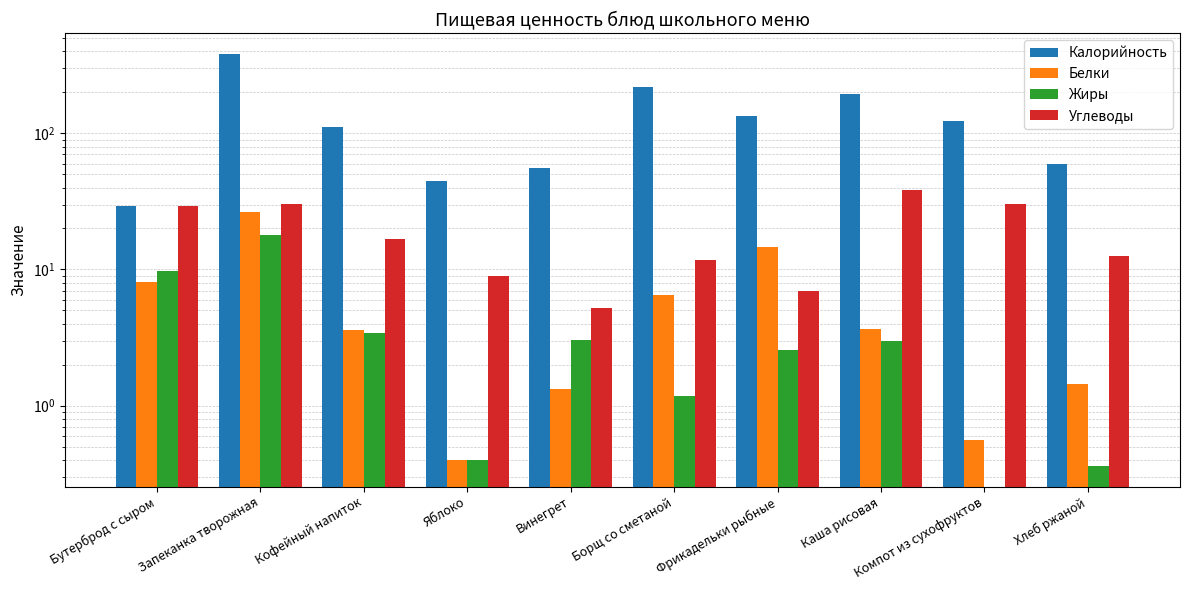

How many bars are there in each group?

4